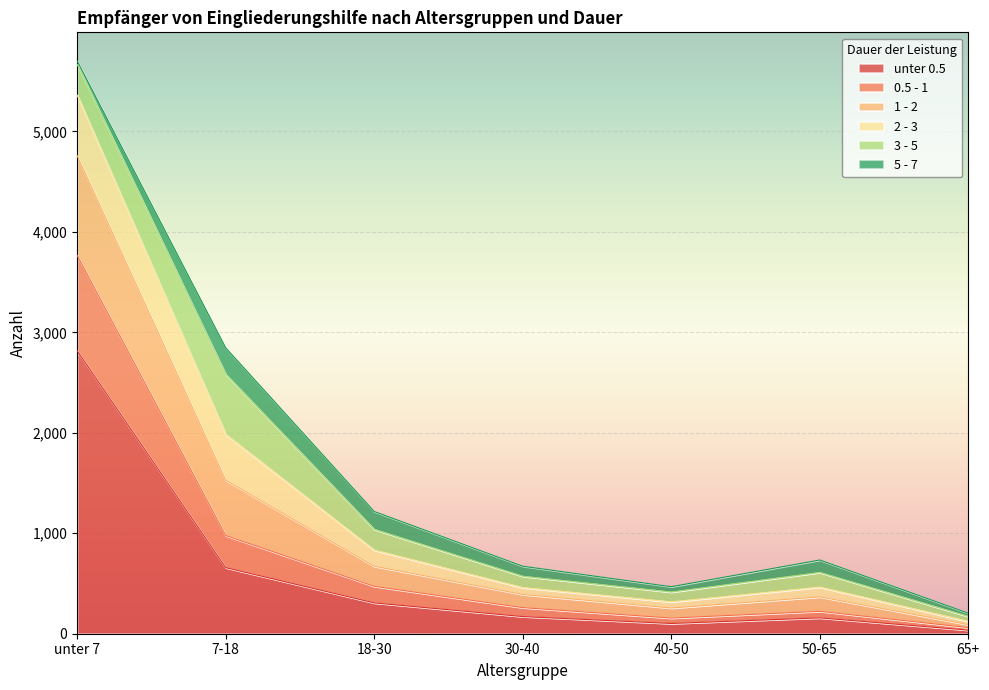

Rank the categories by 1 - 2 value from lowest to highest.

65+, 40-50, 30-40, 50-65, 18-30, 7-18, unter 7